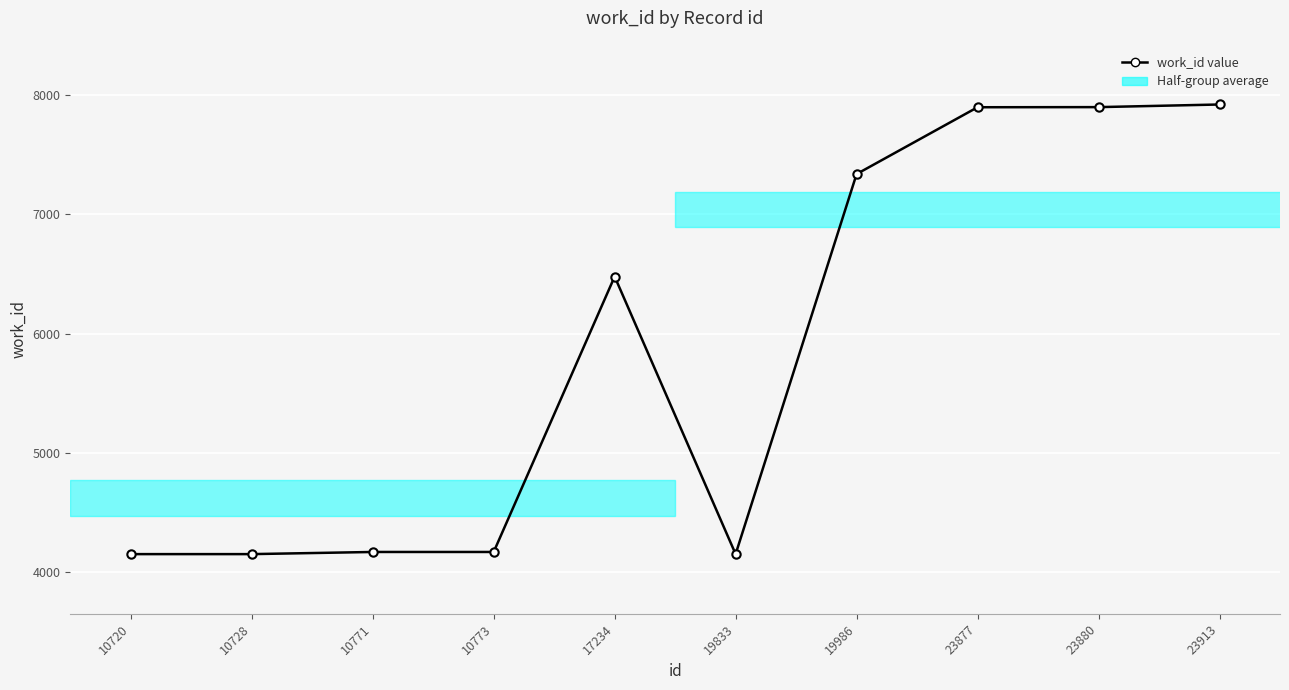

The value at 23880 is 12354. True or false?

False